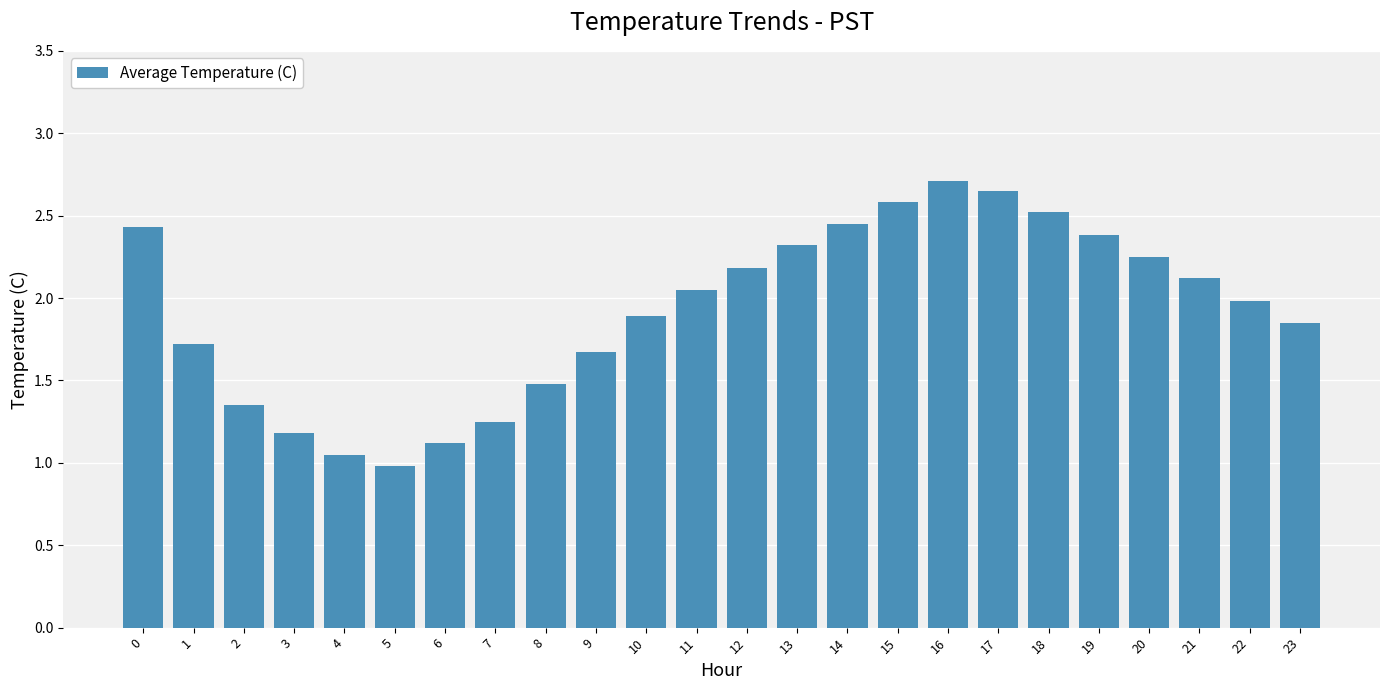

How many series are shown in this chart?

1